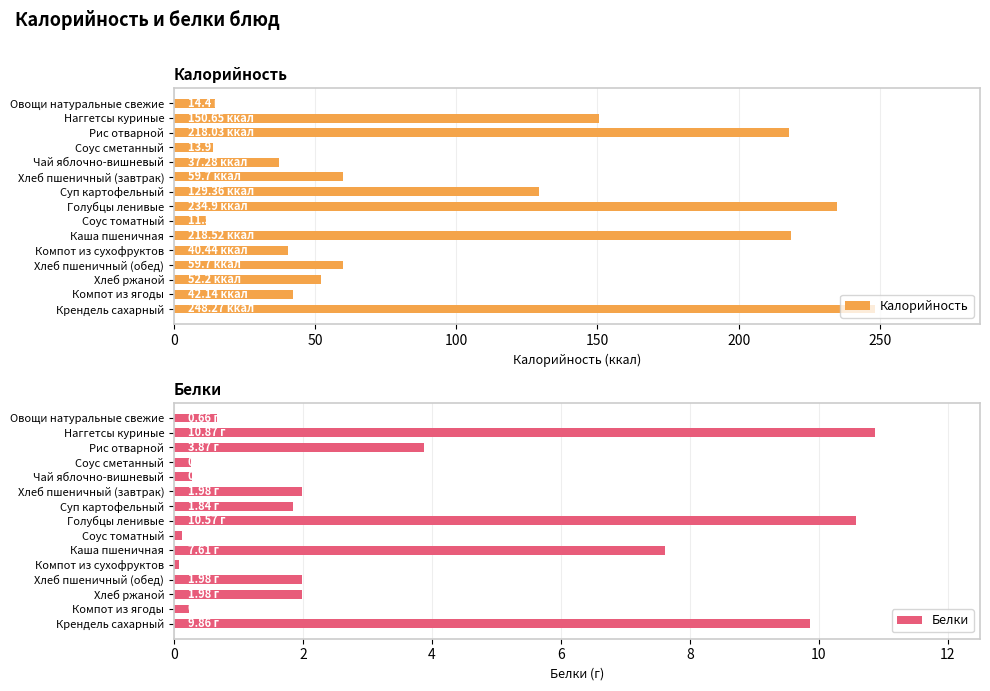

Which series has the largest total across all categories?

Калорийность